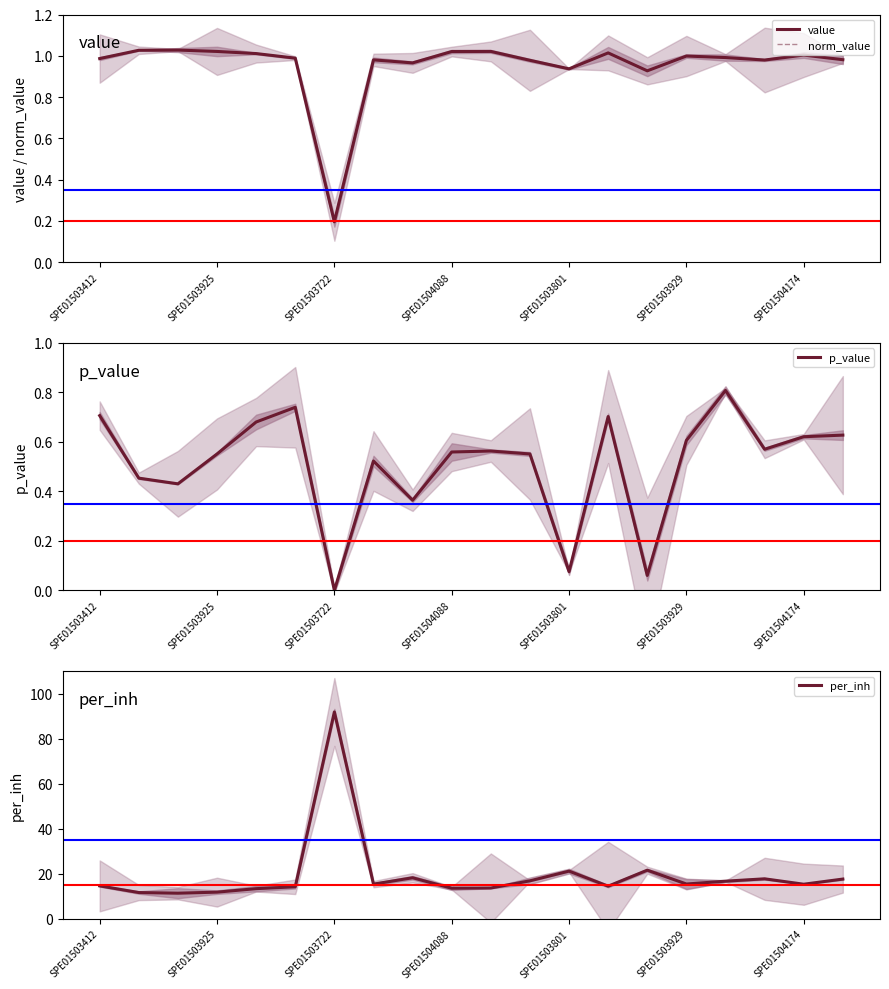

What is the spread (max minus min) of values at 16?

15.9